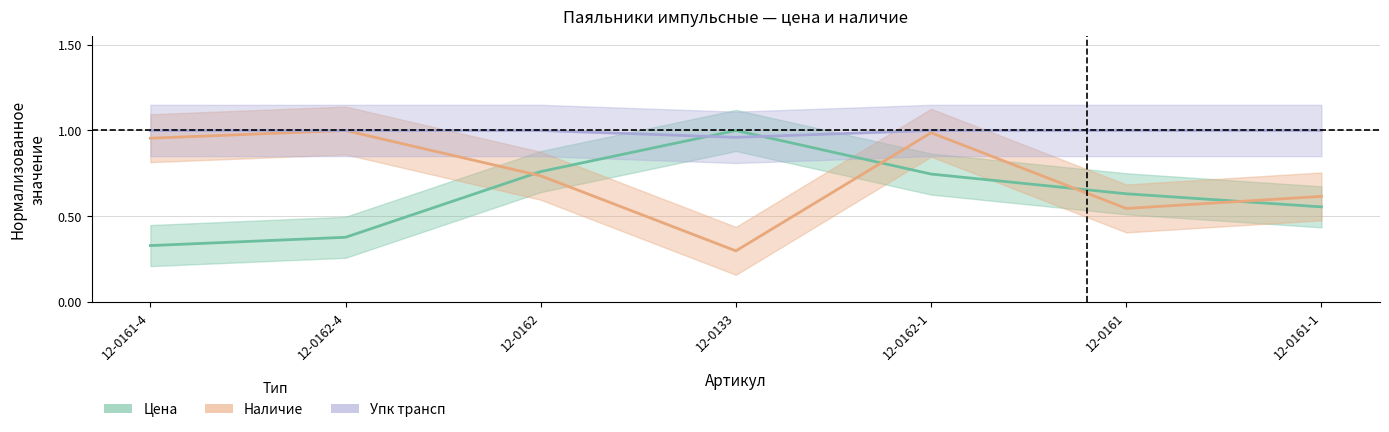

Does the chart display data point markers on the line(s)?

No